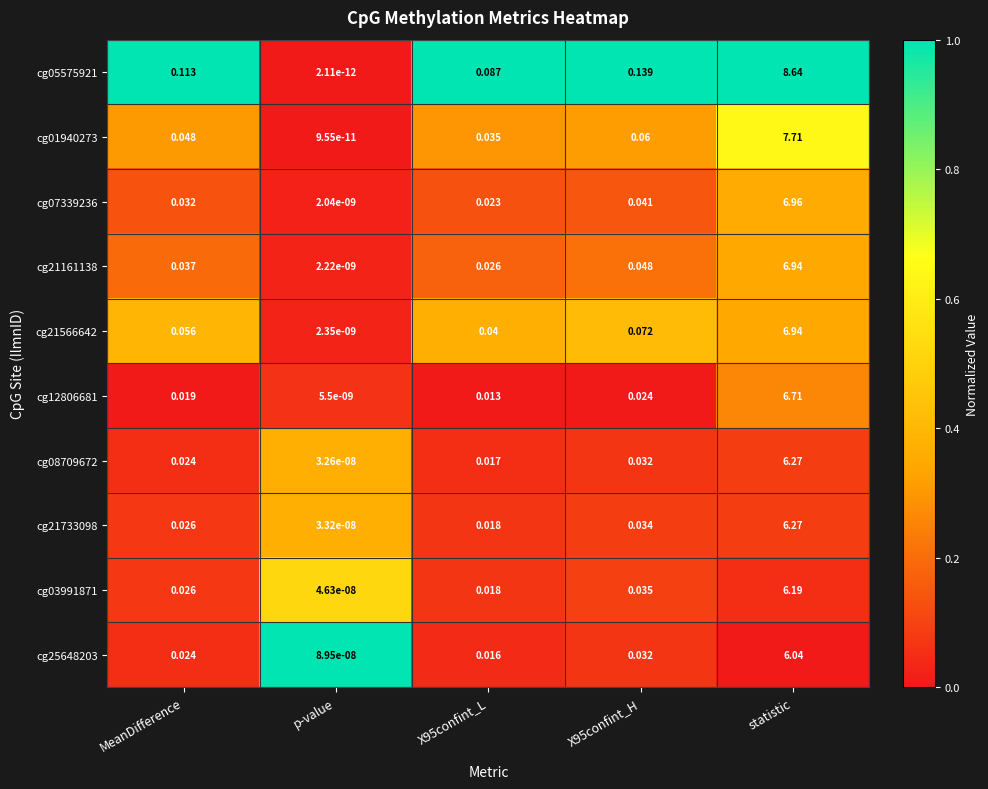

Is the value of cg05575921 at X95confint_L greater than the value of cg21566642 at p-value?

Yes